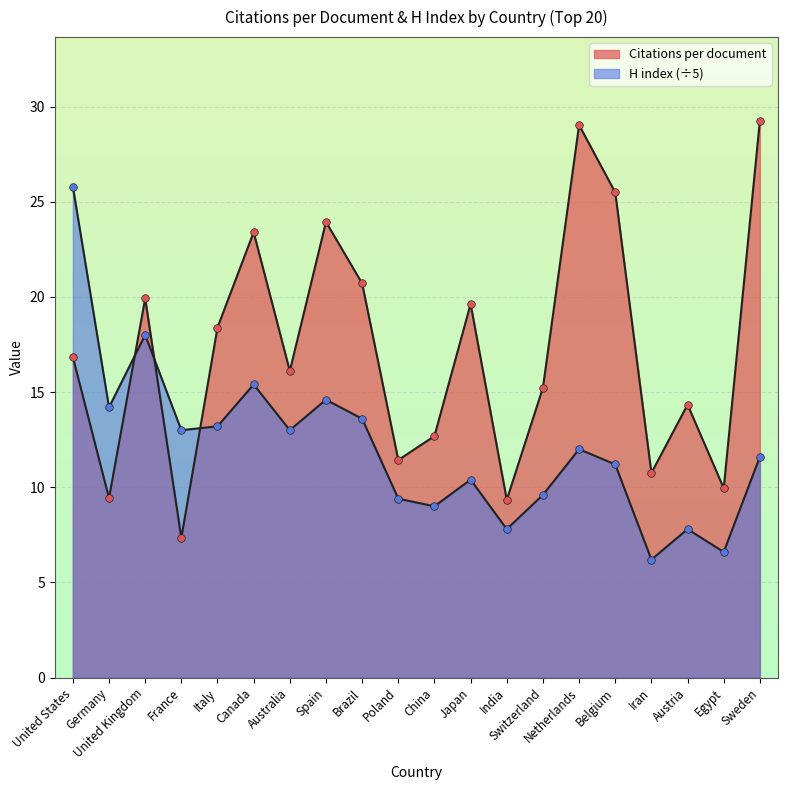

Which series has the largest Y range (max minus min)?

Citations per document